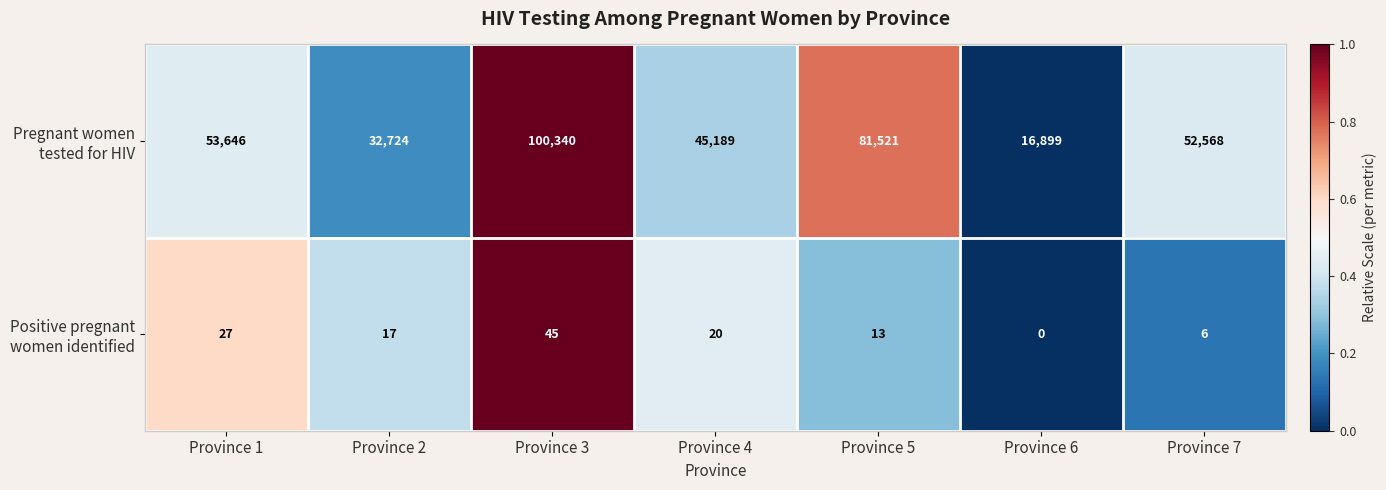

At how many categories does at least one series exceed 22911?

6